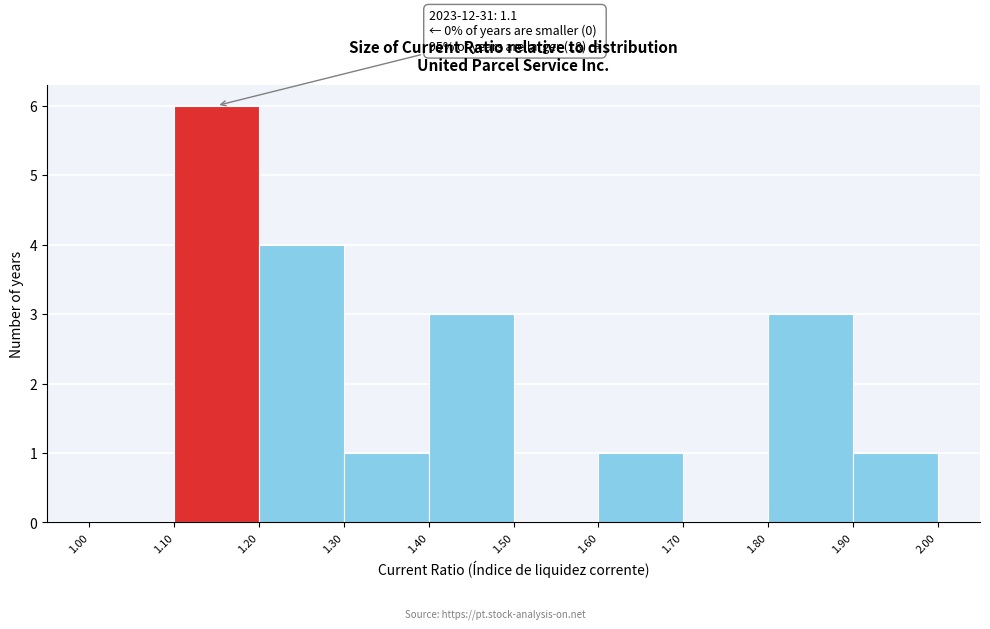

Over which range of the x-axis is the bar tallest?

1.10 to 1.20